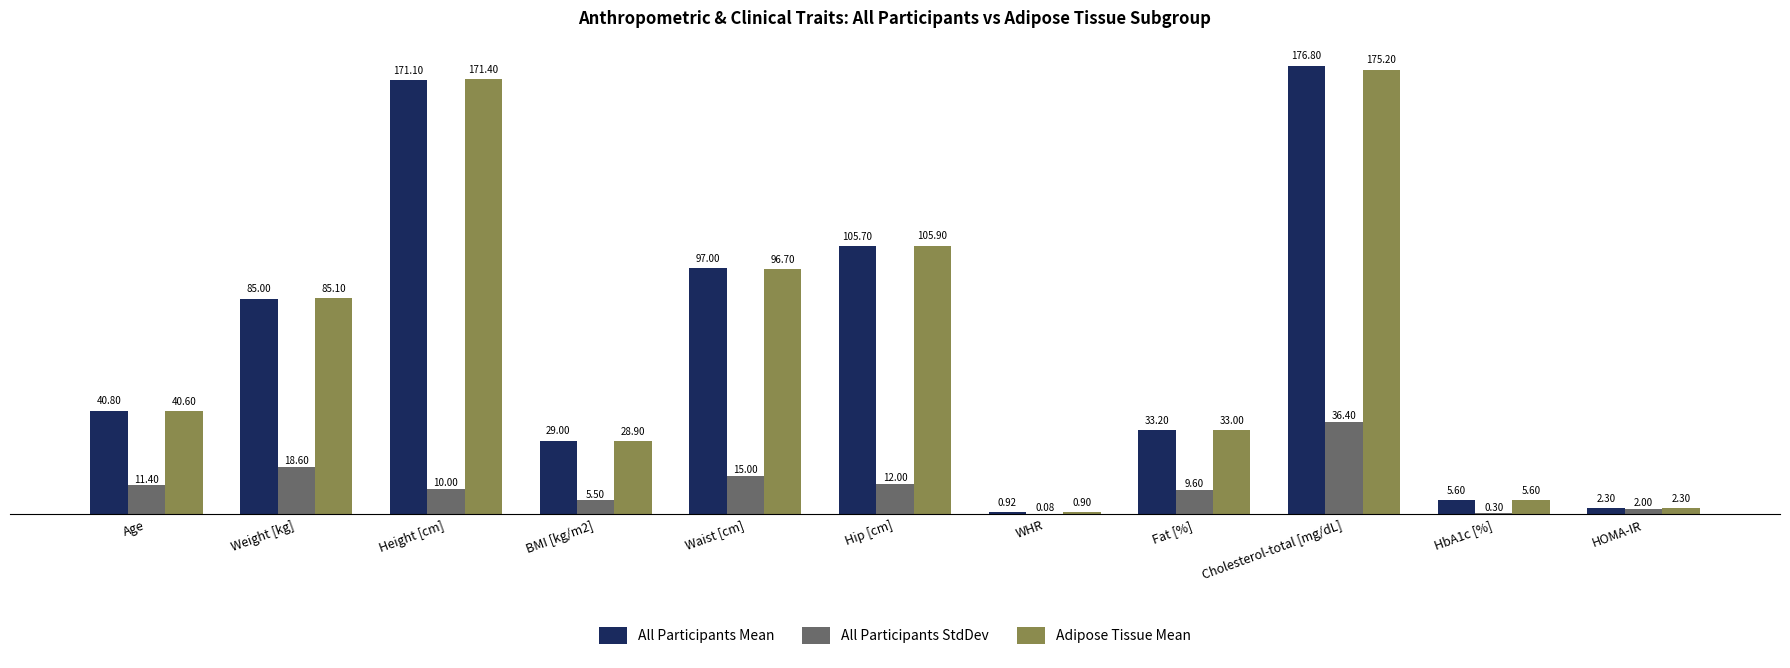

At which category is the sum across all series the highest?

Cholesterol-total [mg/dL]